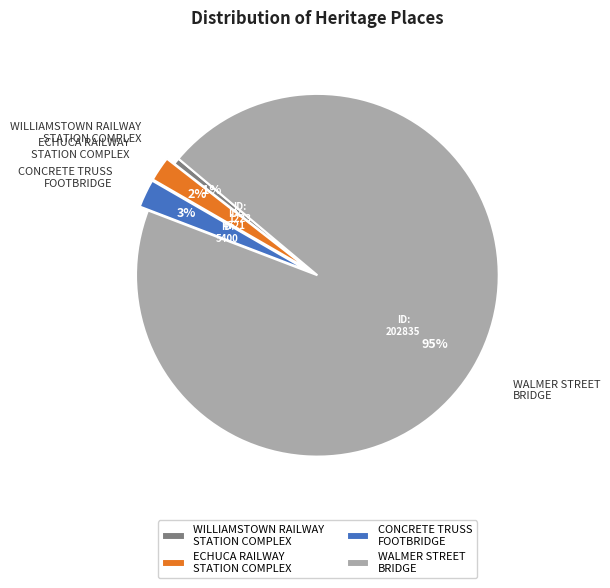

To the nearest percent, what portion does WILLIAMSTOWN RAILWAY STATION COMPLEX represent?

1%